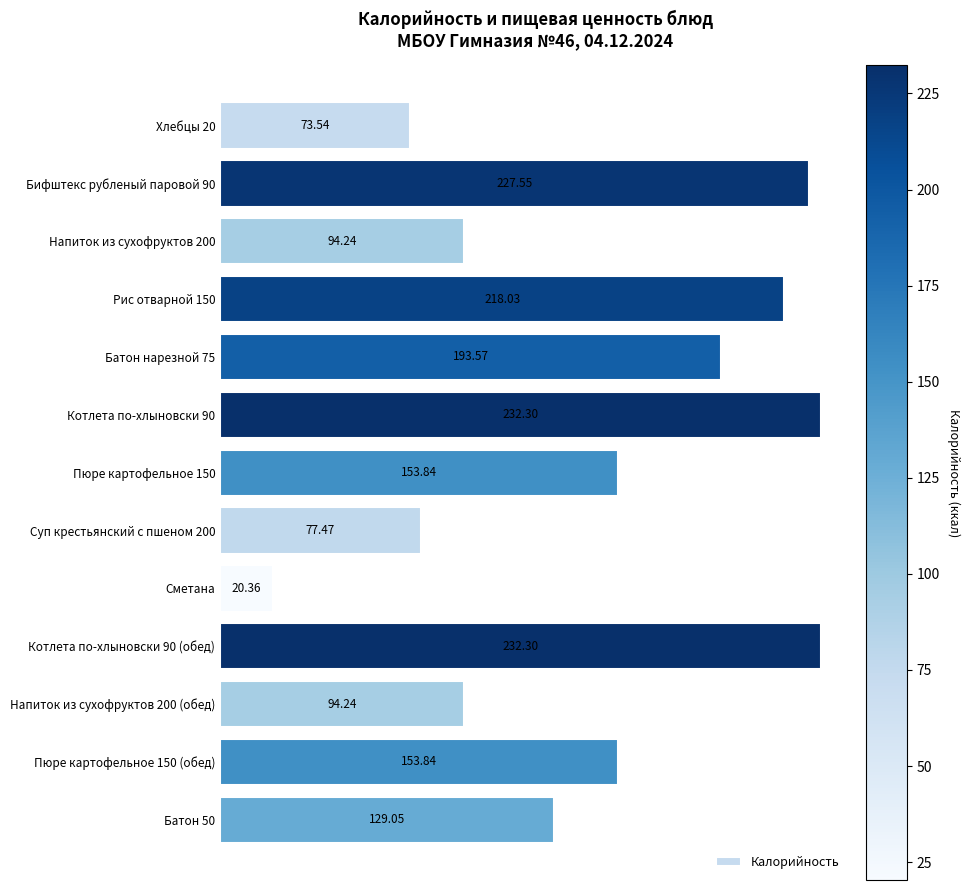

What is the greatest value displayed?

232.3